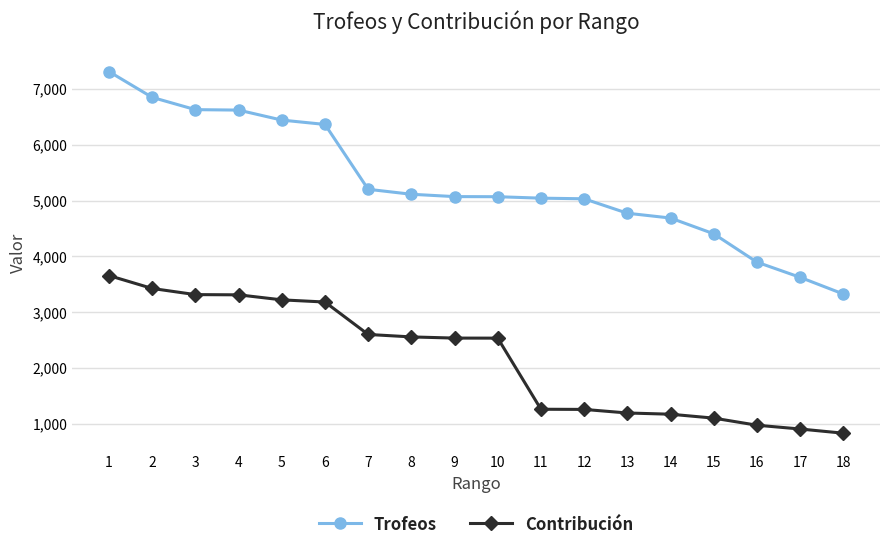

What are all the series names shown in the legend?

Trofeos, Contribución